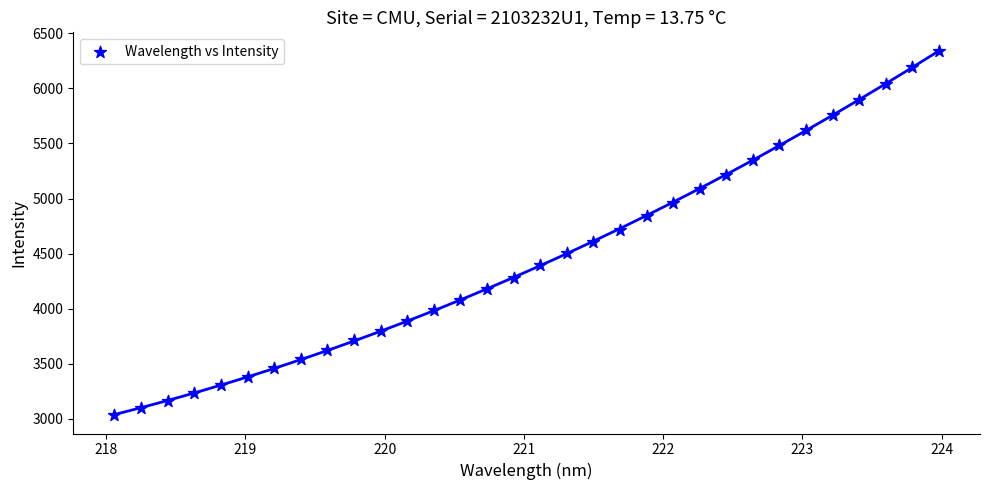

What is the range of X values (max minus min)?

5.9